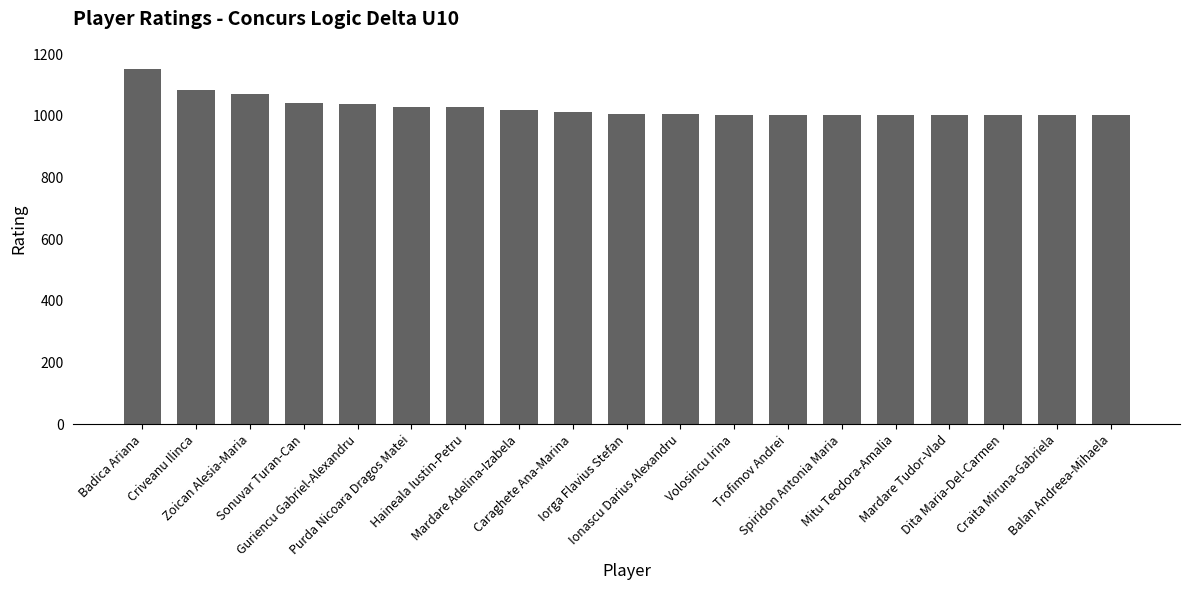

What is the label of the 17th bar from the right?

Zoican Alesia-Maria